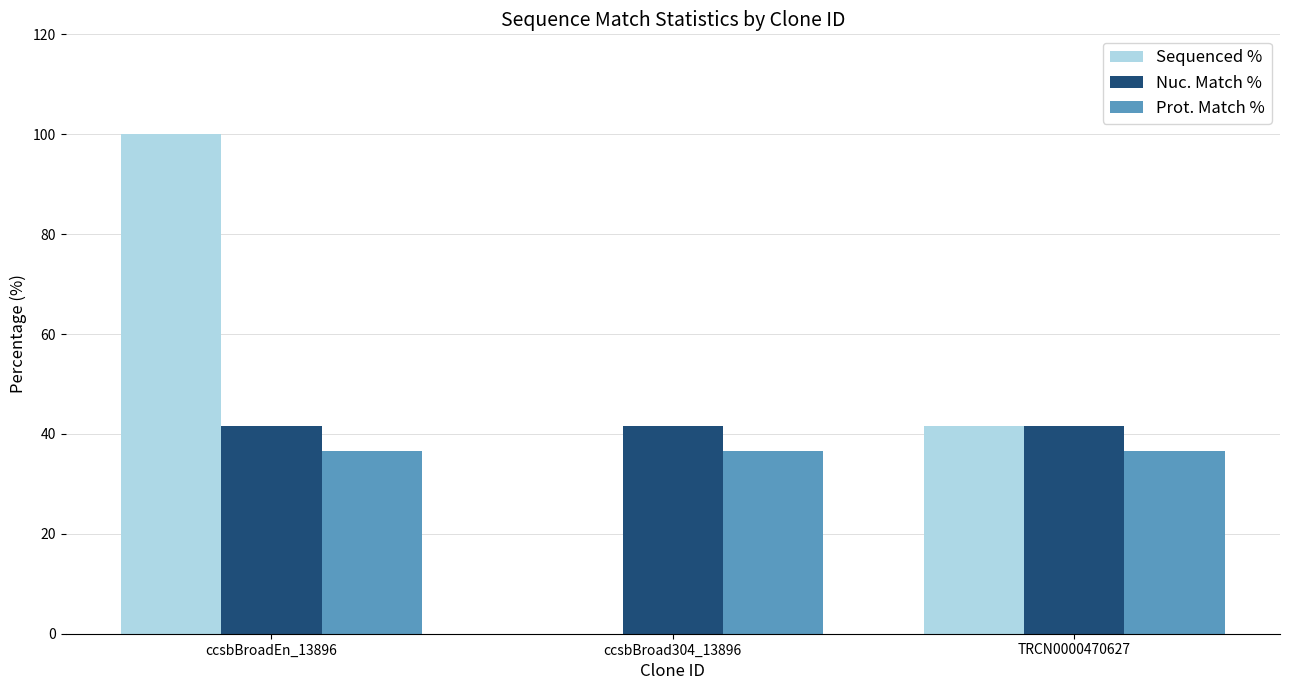

How many Sequenced % values are between 0 and 100?

3